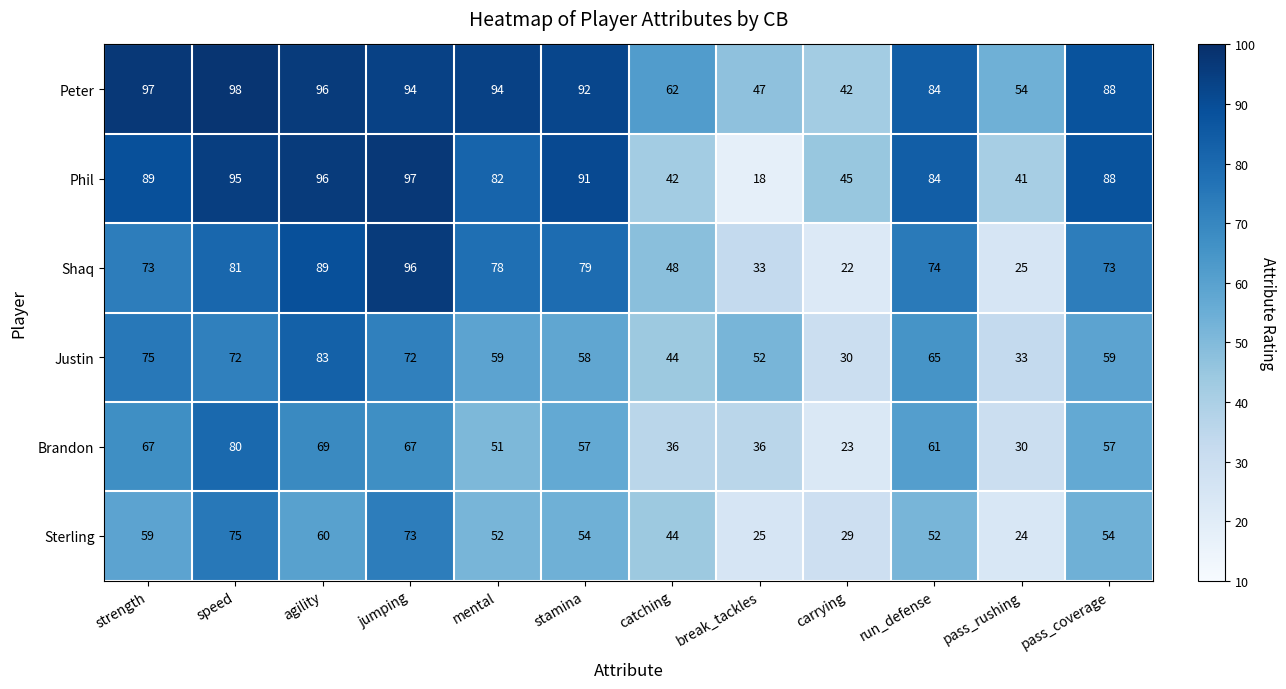

Which series changed the most between stamina and catching?

Phil